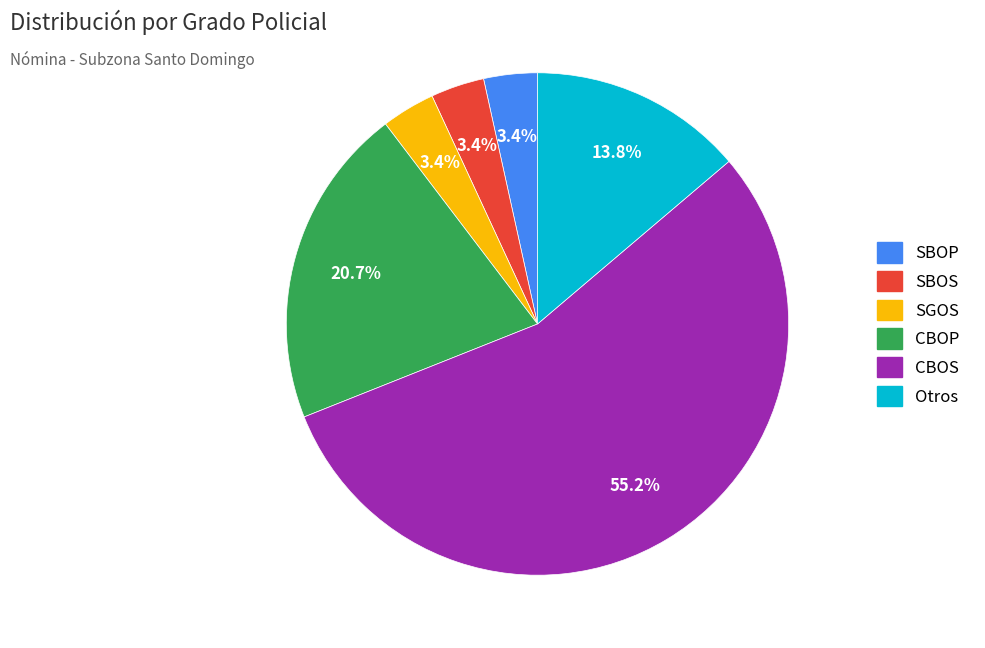

Is CBOS the majority of the pie?

Yes